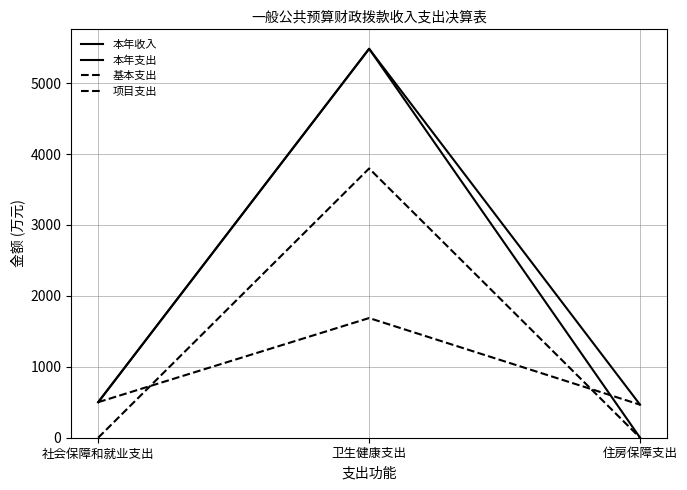

What position from the left is 卫生健康支出?

2